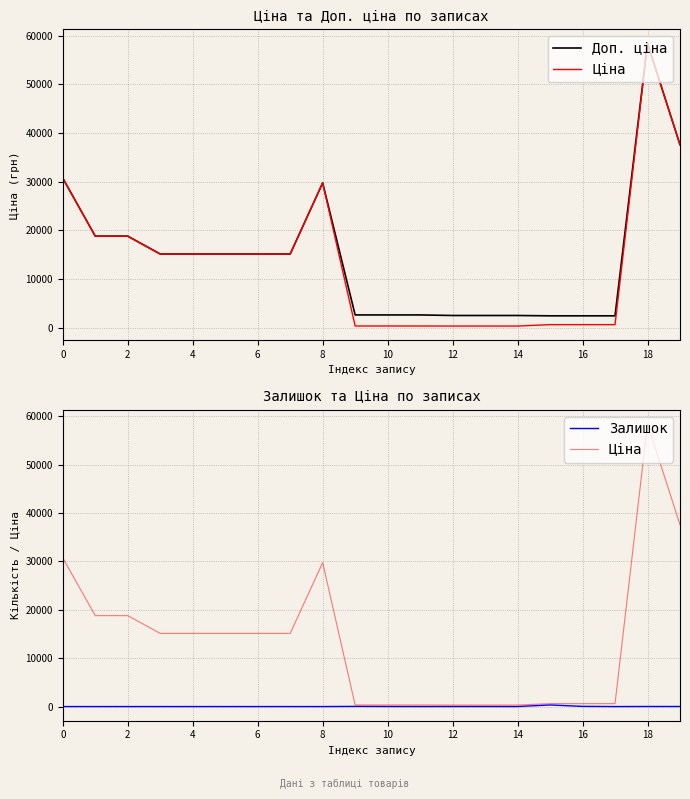

Reading left to right, list all the values displayed in this chart.

Доп. ціна: 30717.1	18796.8	18796.8	15120.0	15120.0	15120.0	15120.0	15120.0	29747.2	2598.3	2598.3	2598.3	2482.4	2482.4	2482.4	2414.8	2414.8	2414.8	58426.5	37593.6
Ціна: 30717.1	18796.8	18796.8	15120.0	15120.0	15120.0	15120.0	15120.0	29747.2	324.8	324.8	324.8	310.3	310.3	310.3	603.7	603.7	603.7	58426.5	37593.6
Залишок: 0.0	0.0	0.0	0.0	0.0	0.0	0.0	0.0	0.0	34.0	15.0	4.0	11.0	10.0	4.0	328.0	38.0	0.0	14.0	13.0